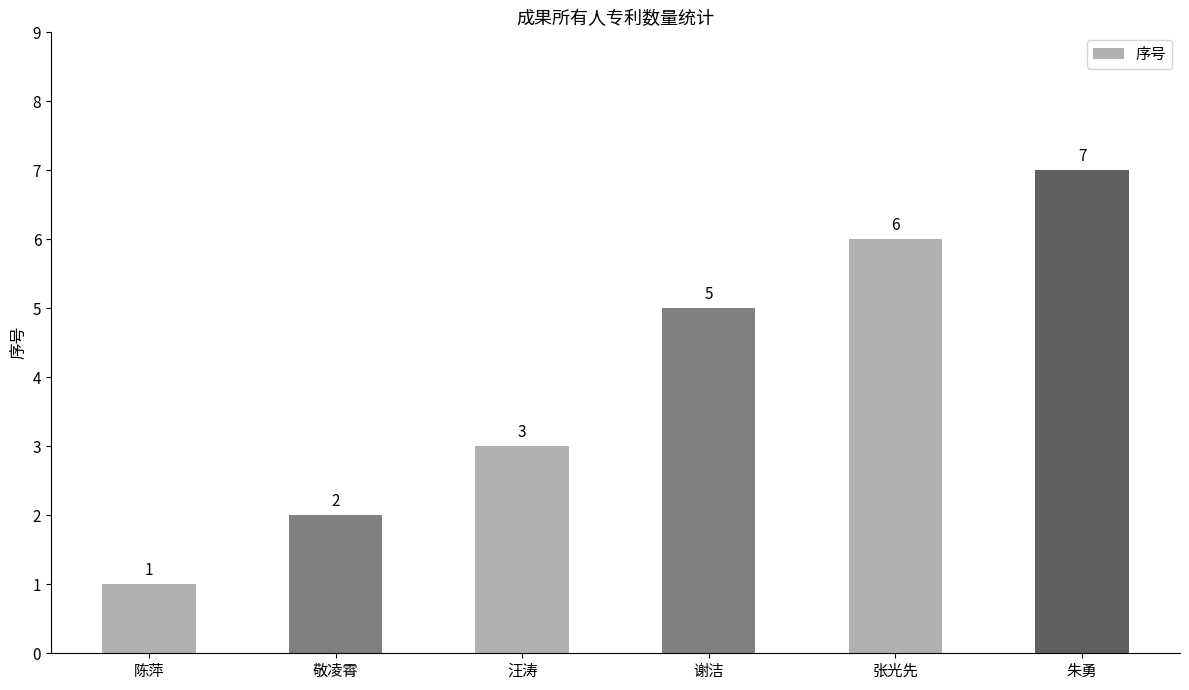

What is the label of the 3rd bar from the left?

汪涛